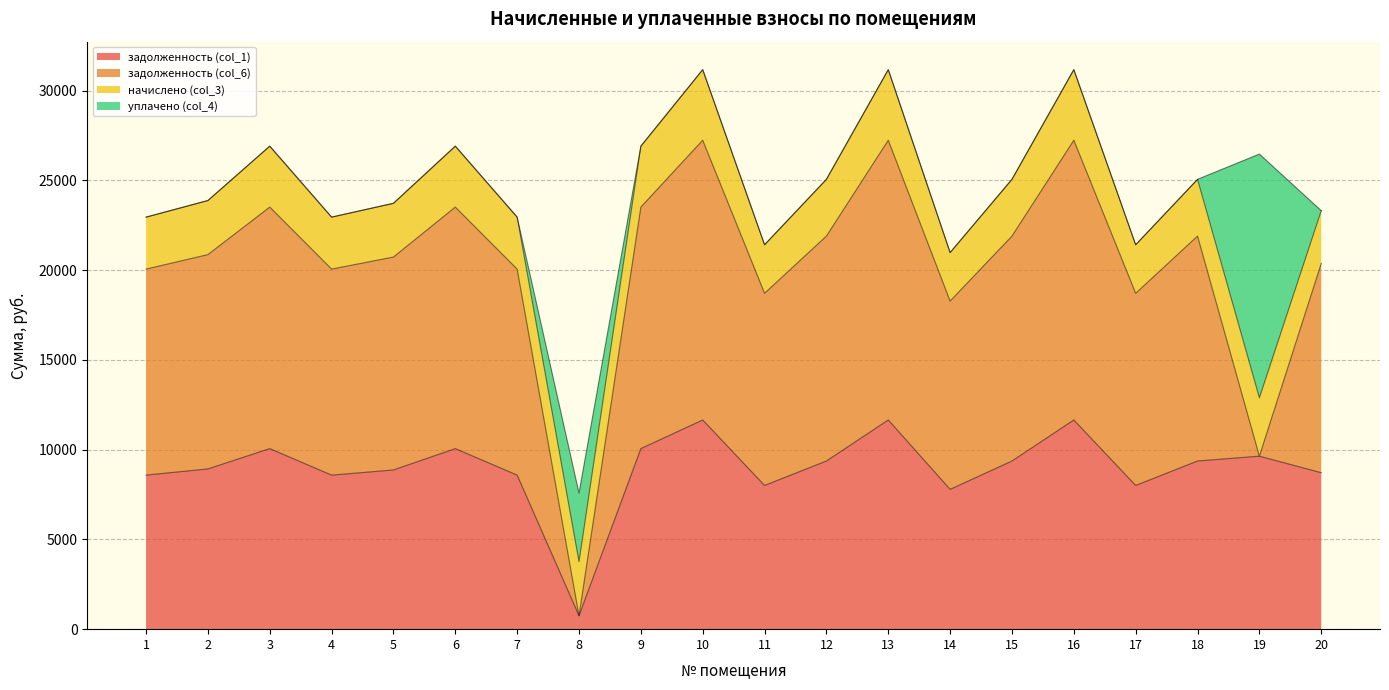

What is the value of the задолженность (col_1) point at the 18th from the left?

9369.6